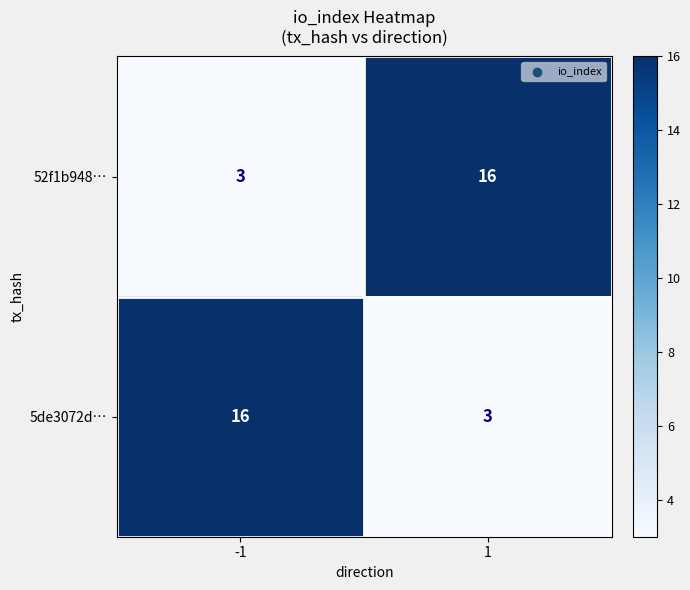

What is the total value across all series at -1?

19